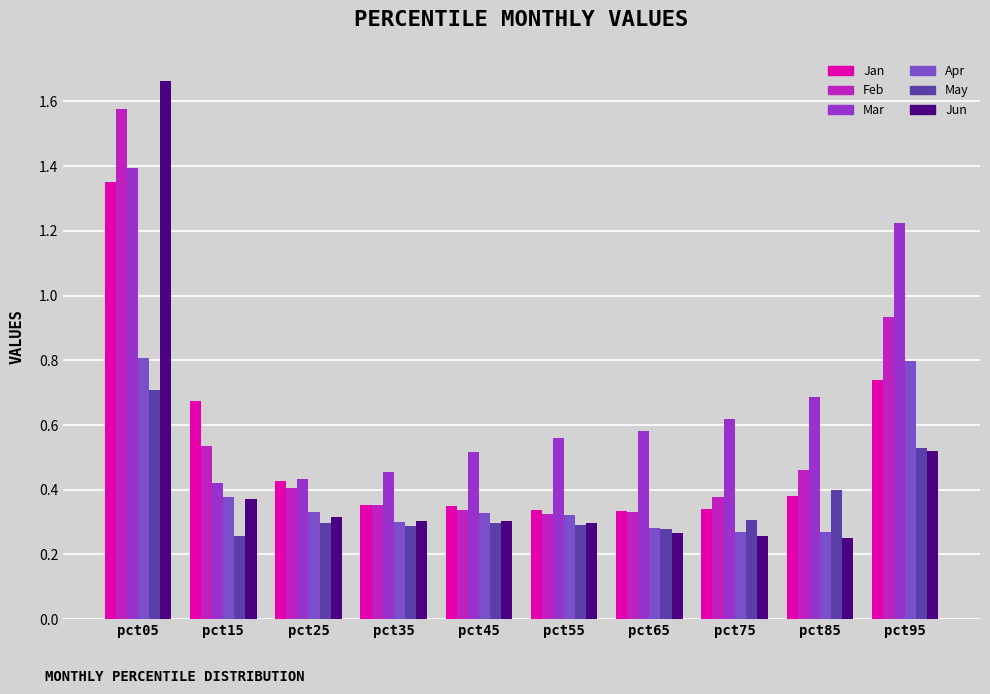

How many Apr values are between 0 and 1?

10